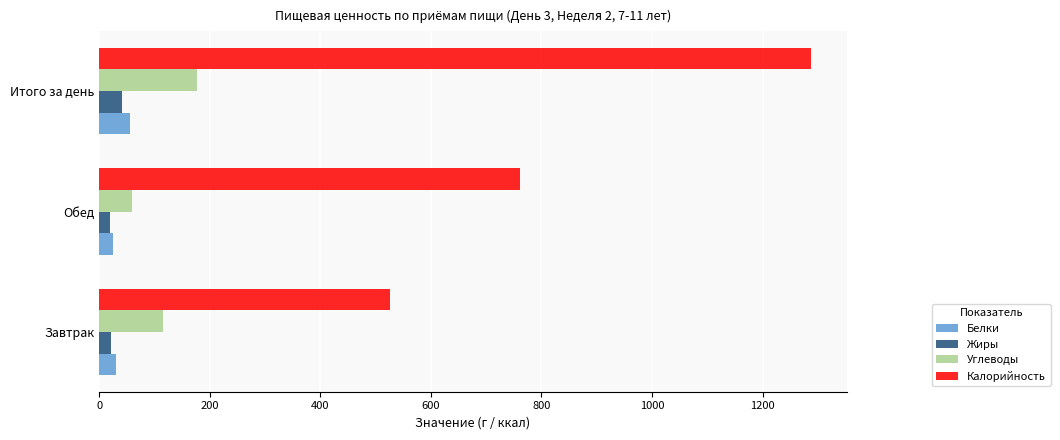

Which series has the largest total across all categories?

Калорийность